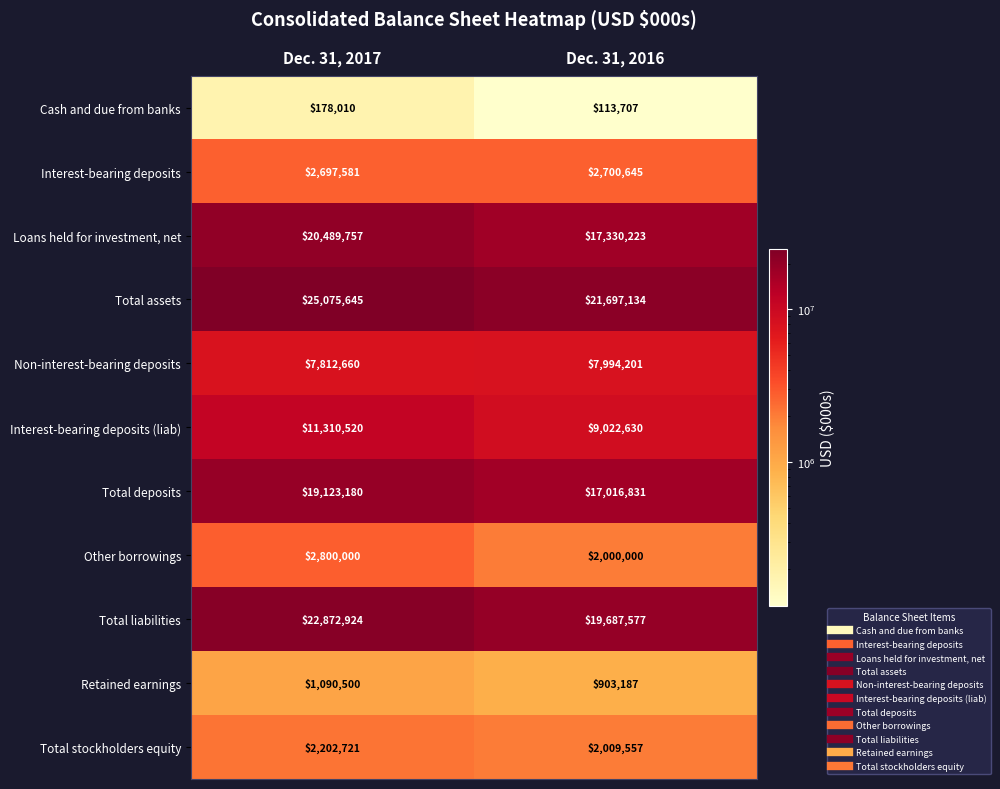

True or false: Retained earnings has a value of 903187 at Dec. 31, 2016.

True